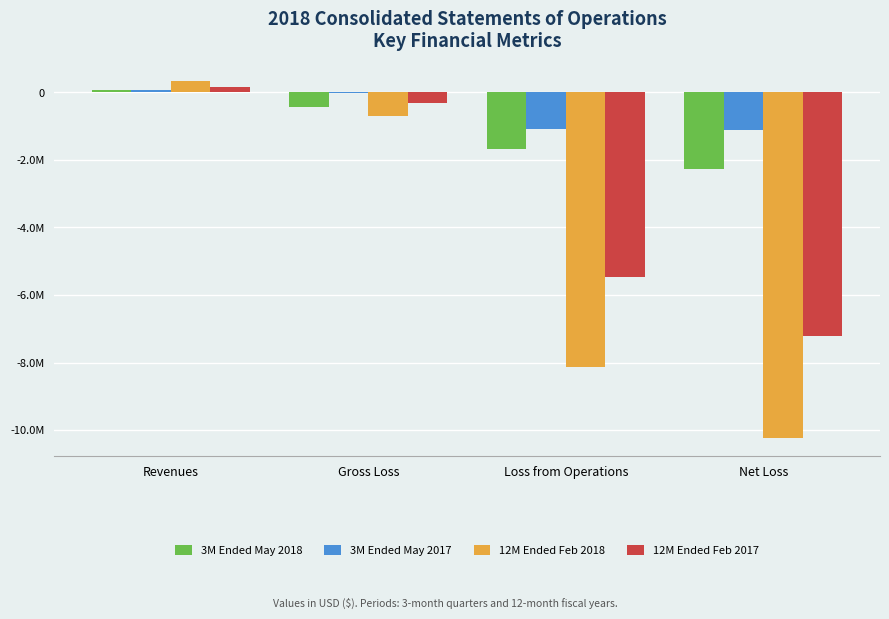

What are all the series names shown in the legend?

3M Ended May 2018, 3M Ended May 2017, 12M Ended Feb 2018, 12M Ended Feb 2017